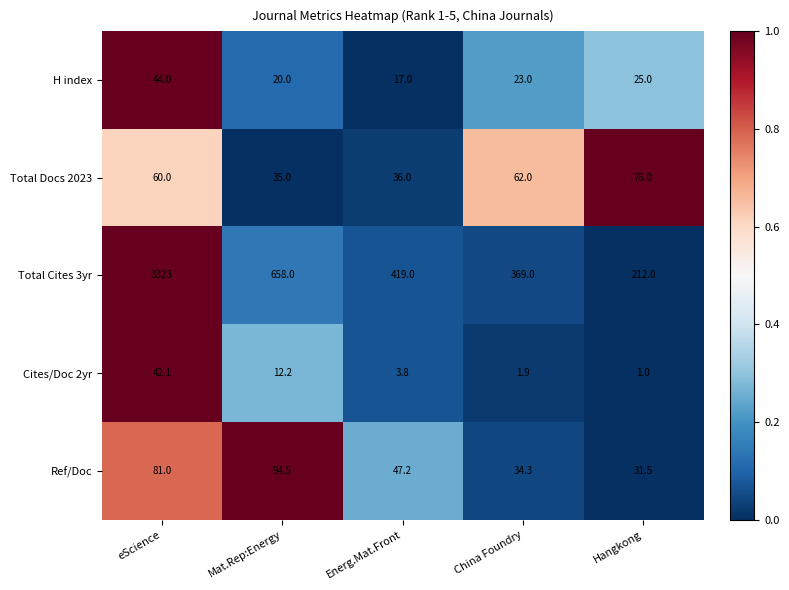

The value of Total Cites 3yr at Hangkong is 212.0. True or false?

True